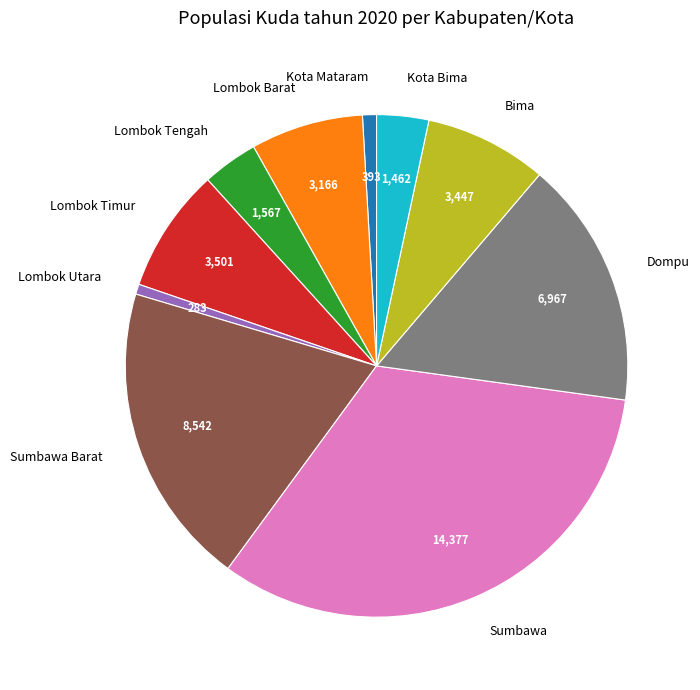

Does Lombok Utara account for over 50% of the chart?

No